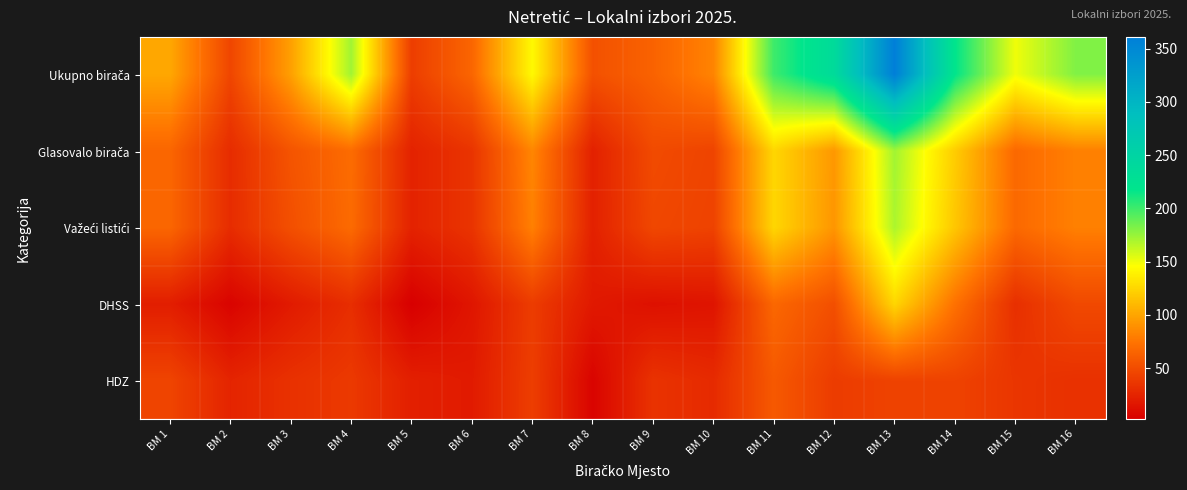

At how many categories does at least one series exceed 206?

3